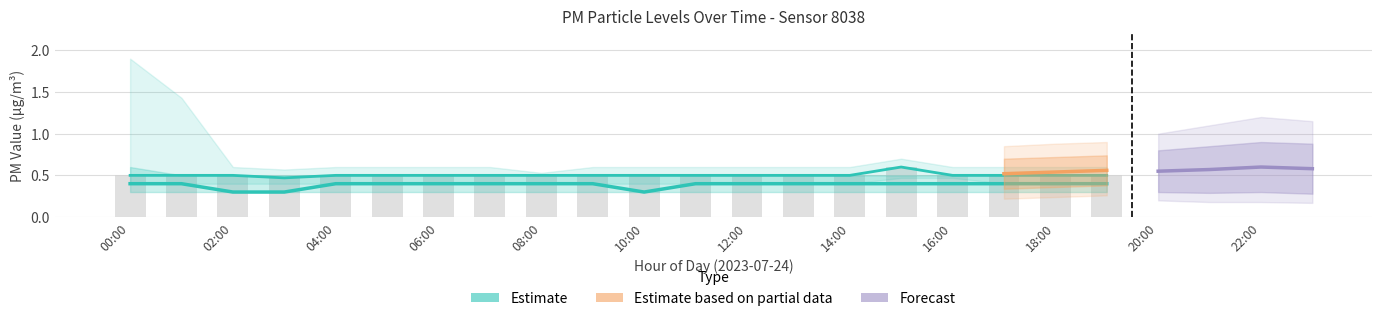

What is the label of the 14th bar from the left?

13:00